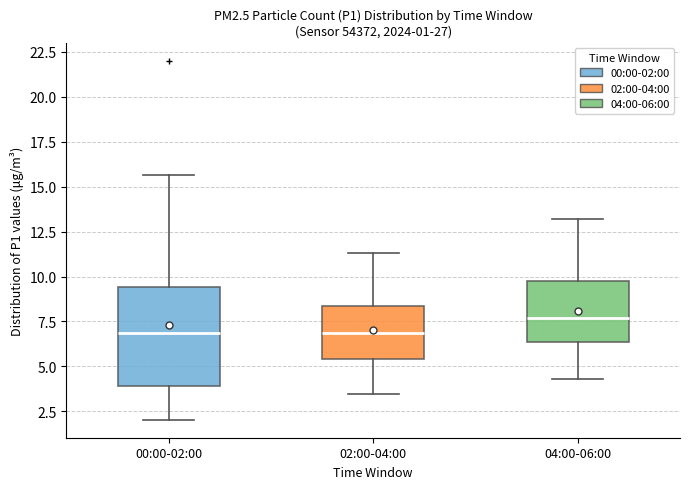

Reading left to right, read every box against the y-axis: the position of its median line, the range the box covers, and the ends of its whiskers. The values are not printed on the chart, so give them approximately, as read against the axis.

00:00-02:00: median 7.0, box 4.0 to 9.5, whiskers 2.0 to 15.5
02:00-04:00: median 7.0, box 5.5 to 8.5, whiskers 3.5 to 11.5
04:00-06:00: median 7.5, box 6.5 to 9.5, whiskers 4.5 to 13.0